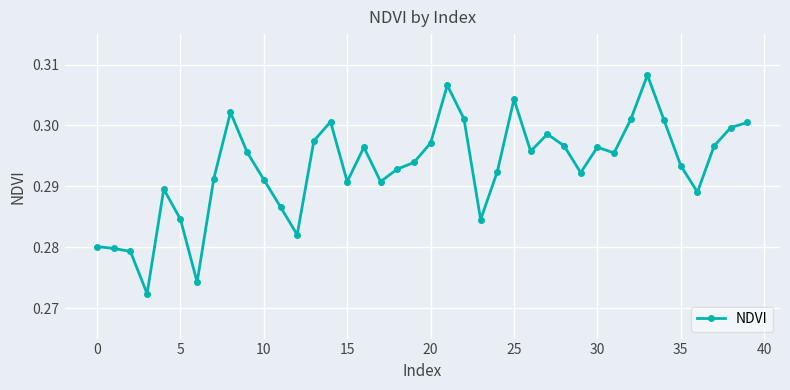

True or false: the data has more than 0 interior local peaks.

True